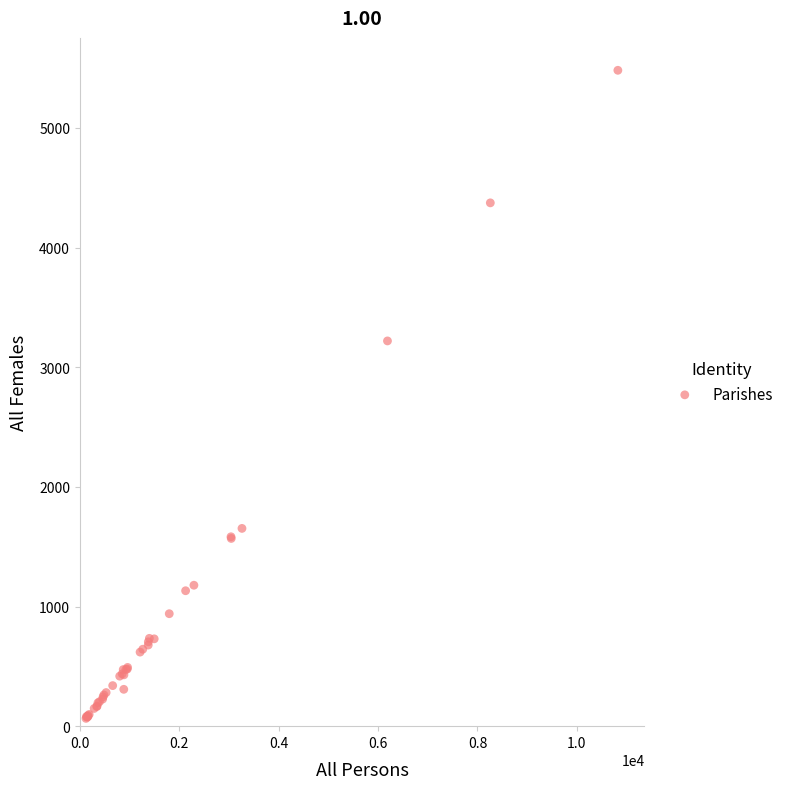

What Y value in the scatter plot is closest to 2773?

3220